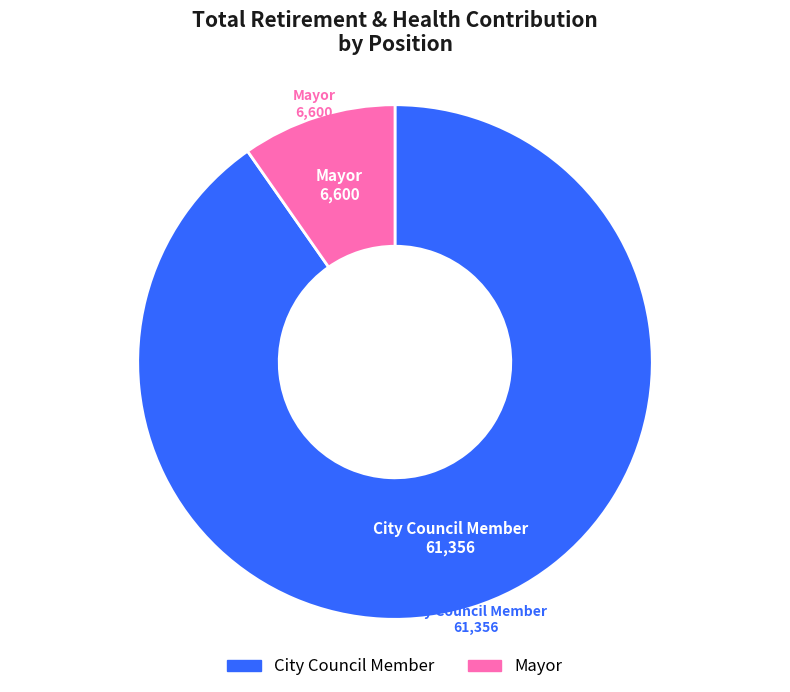

Does any single category account for the majority?

Yes